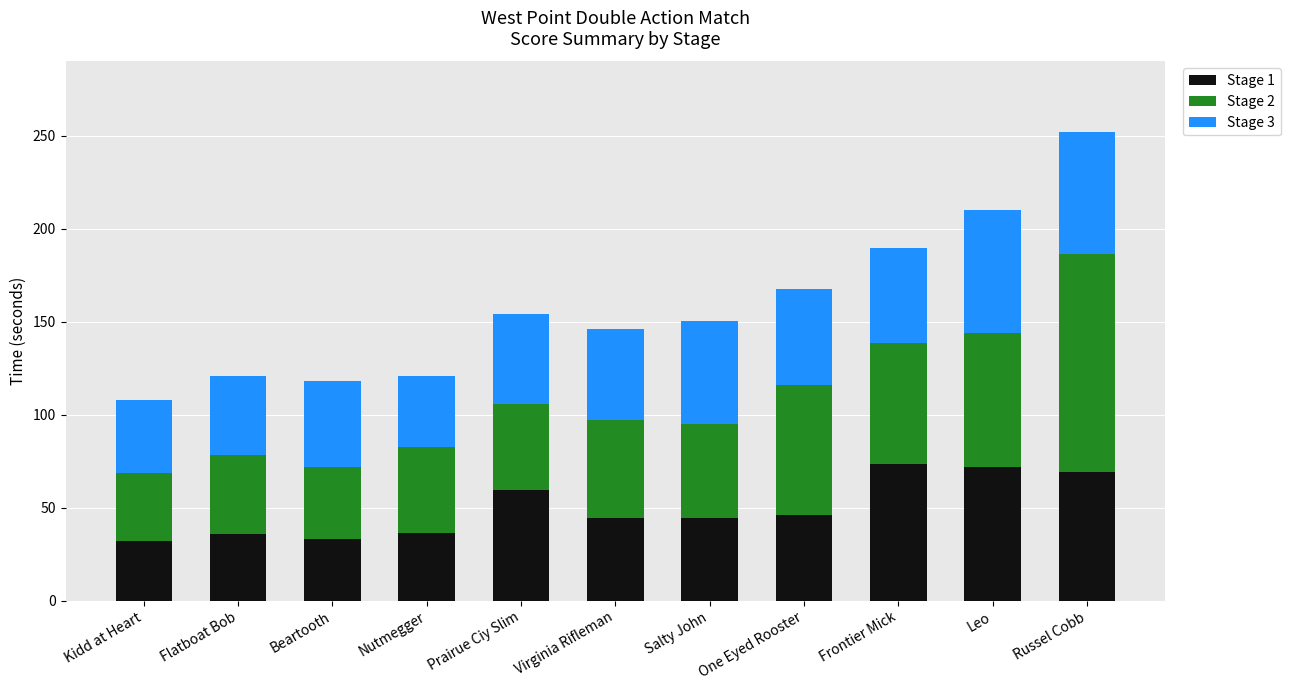

Are the bars grouped side by side (vs. stacked)?

No